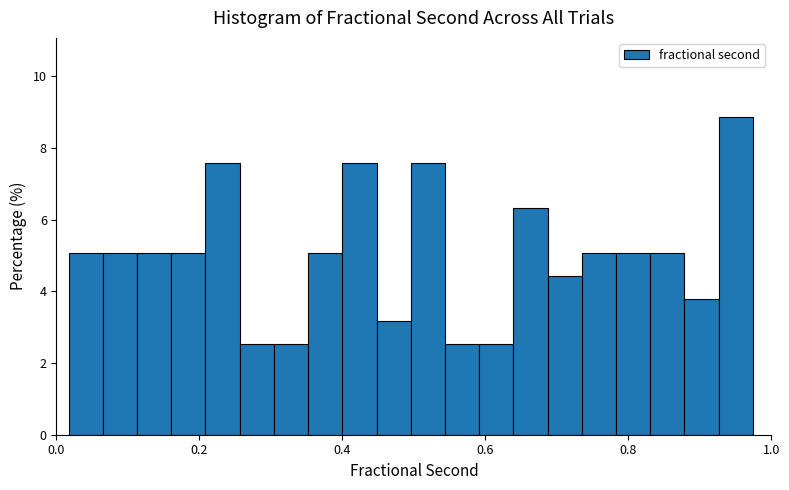

Around what value on the x-axis is the tallest bar? Give the approximate position of its centre, as read against the axis.

0.96